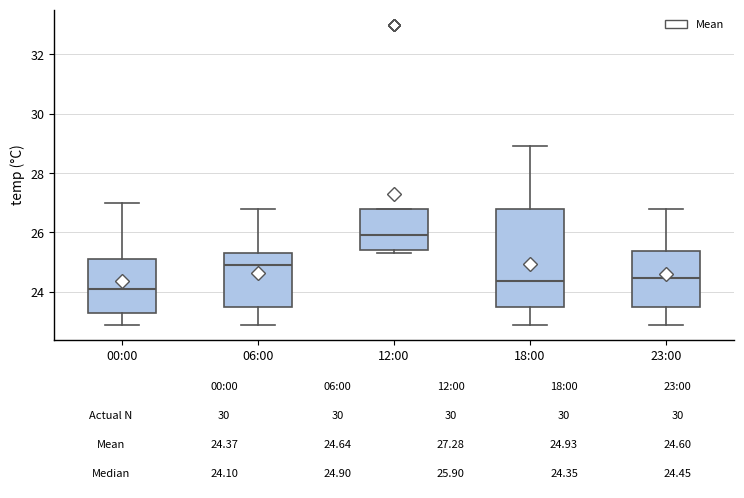

Comparing the boxes themselves (not the whiskers), which one is the tallest?

18:00